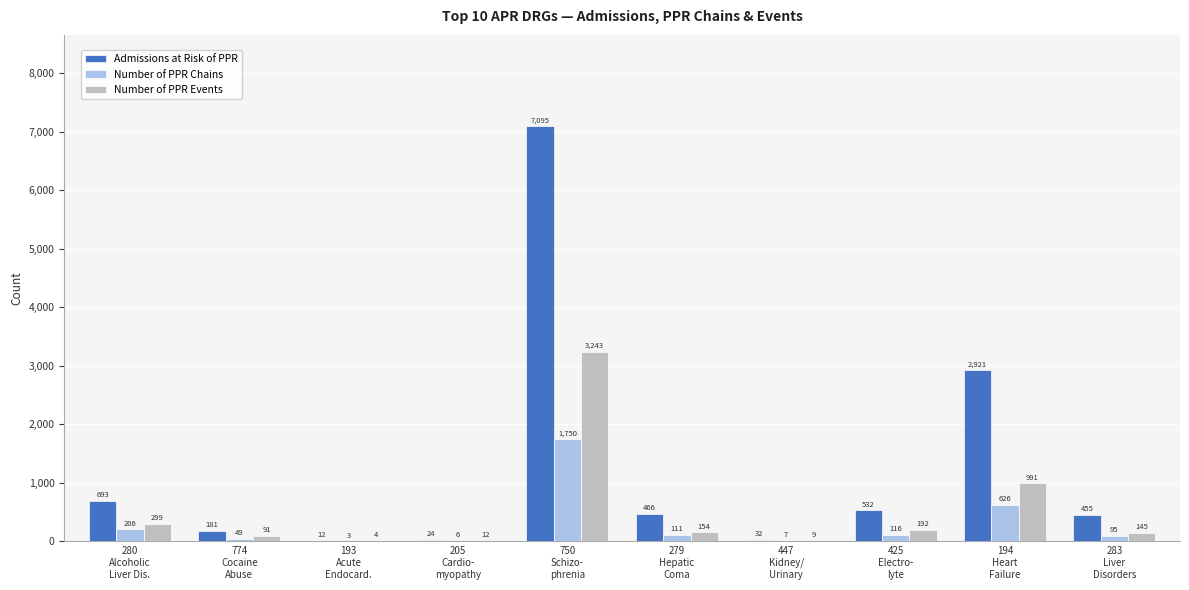

Between 193
Acute
Endocard. and 447
Kidney/
Urinary, which series saw the biggest shift?

Admissions at Risk of PPR